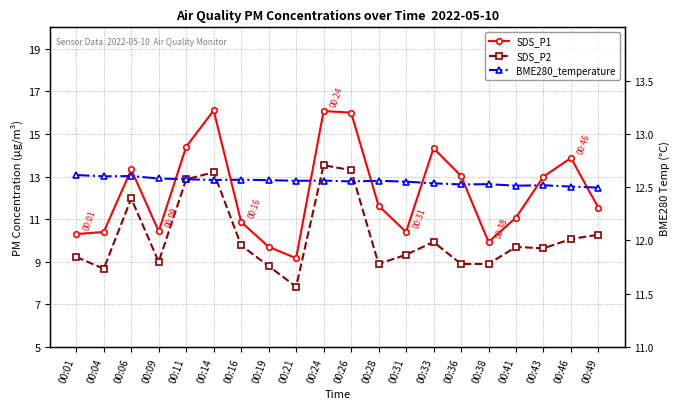

Reading left to right, what are all the values shown in this chart?

SDS_P1: 00:01=10.3	00:04=10.4	00:06=13.3	00:09=10.4	00:11=14.4	00:14=16.1	00:16=10.9	00:19=9.7	00:21=9.2	00:24=16.1	00:26=16.0	00:28=11.6	00:31=10.4	00:33=14.3	00:36=13.0	00:38=9.9	00:41=11.1	00:43=13.0	00:46=13.9	00:49=11.5
SDS_P2: 00:01=9.2	00:04=8.7	00:06=12.0	00:09=9.0	00:11=12.9	00:14=13.2	00:16=9.8	00:19=8.8	00:21=7.8	00:24=13.5	00:26=13.3	00:28=8.9	00:31=9.3	00:33=9.9	00:36=8.9	00:38=8.9	00:41=9.7	00:43=9.6	00:46=10.1	00:49=10.3
BME280_temperature: 00:01=13.1	00:04=13.0	00:06=13.0	00:09=12.9	00:11=12.9	00:14=12.8	00:16=12.8	00:19=12.8	00:21=12.8	00:24=12.8	00:26=12.8	00:28=12.8	00:31=12.8	00:33=12.7	00:36=12.6	00:38=12.6	00:41=12.6	00:43=12.6	00:46=12.5	00:49=12.5